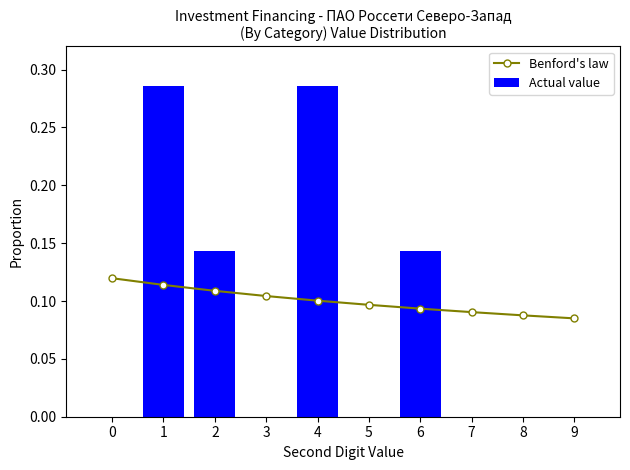

Between 3 and 7, which series saw the biggest shift?

Benford's law